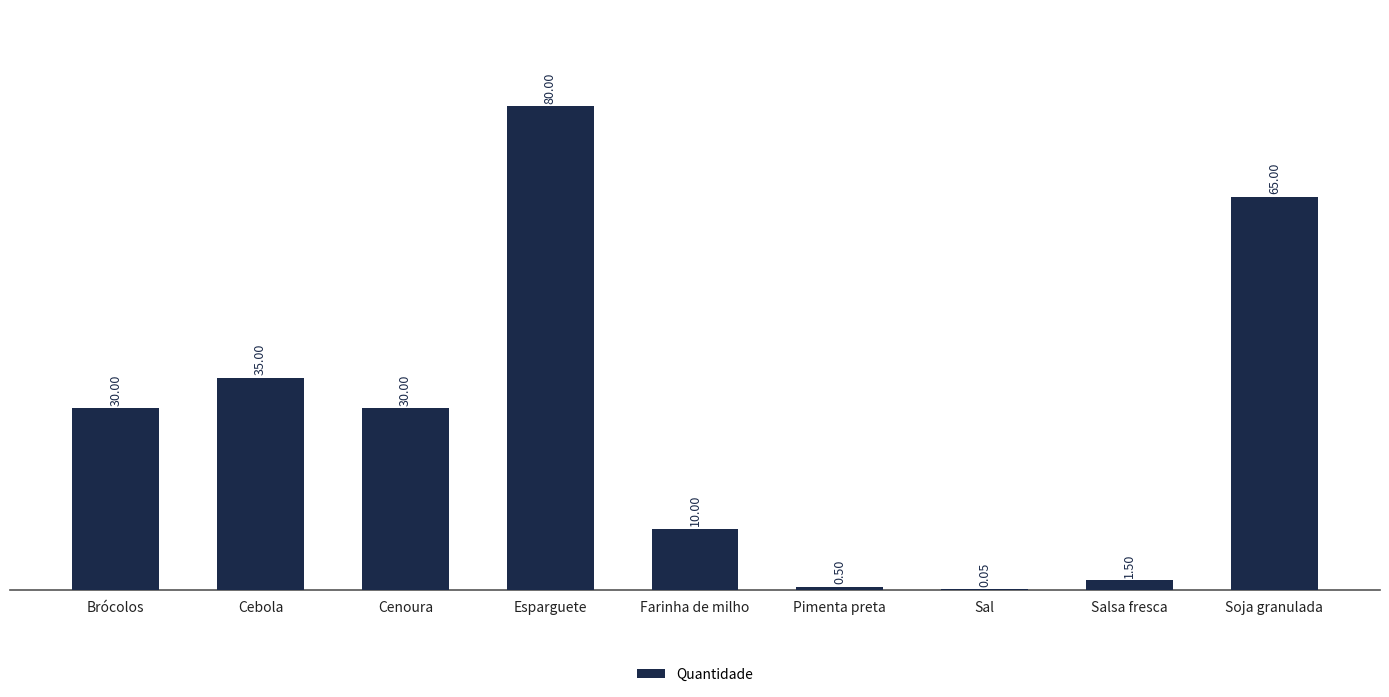

What is the difference between the values at Salsa fresca and Cebola?

33.5